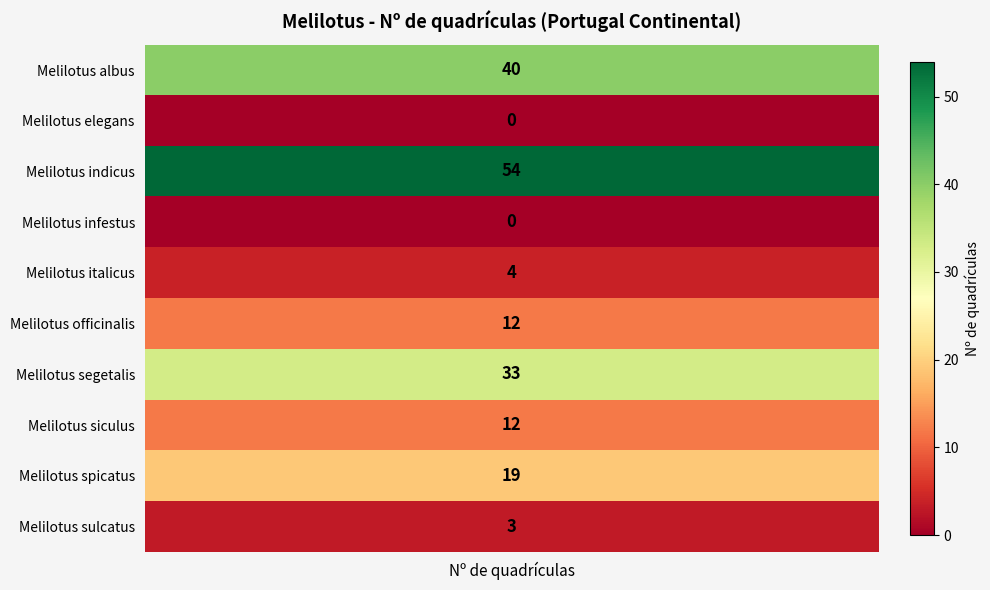

What is the change in value from Melilotus elegans to Melilotus officinalis?

+12